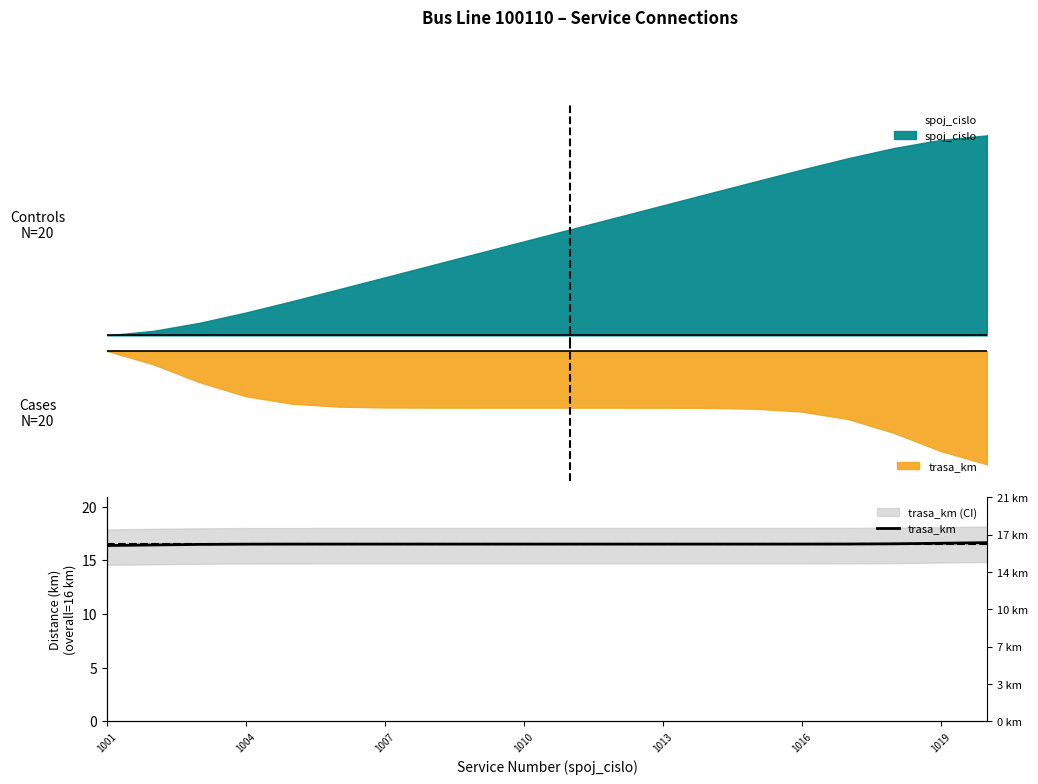

How many points are higher than both their immediate neighbors (excluding endpoints)?

3